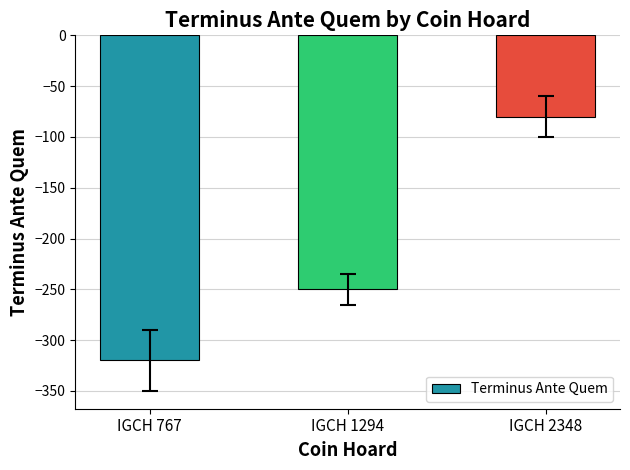

List the labels in order of value, largest first.

IGCH 2348, IGCH 1294, IGCH 767